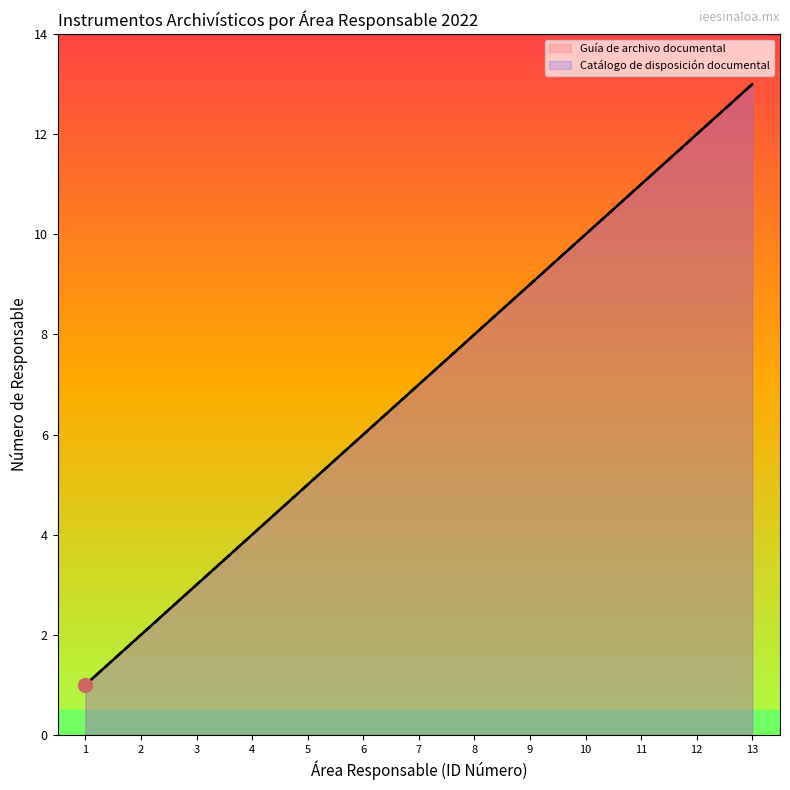

Reading right to left, list all the values displayed in this chart.

Guía de archivo documental: 13	12	11	10	9	8	7	6	5	4	3	2	1
Catálogo de disposición documental: 13	12	11	10	9	8	7	6	5	4	3	2	1